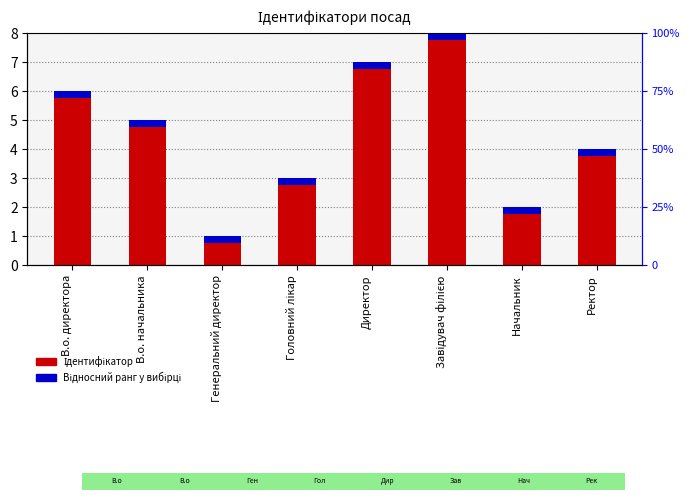

Count the number of data series in this chart.

2